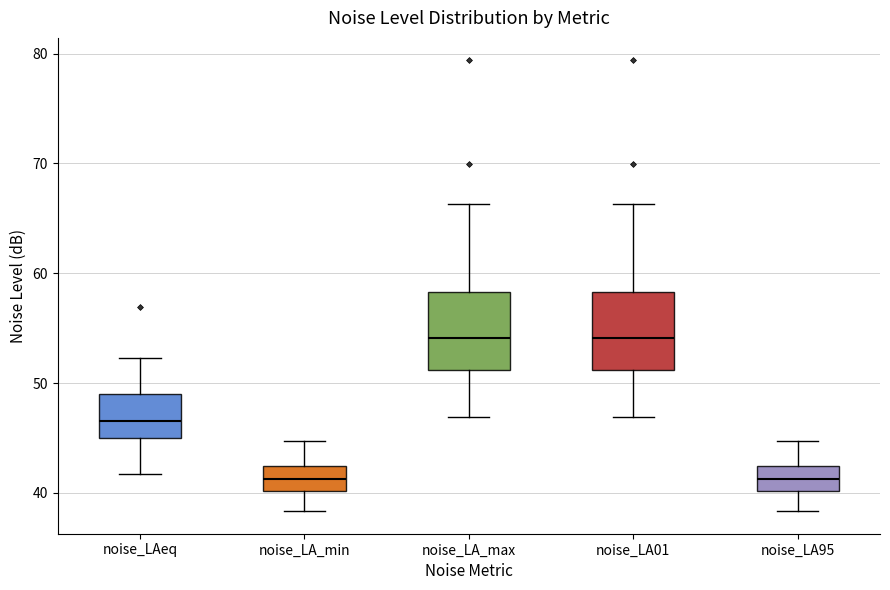

Reading left to right, transcribe this box plot: for each box, give where its median line is, the range the box spans, and where its two whiskers end, as read against the y-axis. The values are not printed on the chart, so give them approximately, as read against the axis.

noise_LAeq: median 47, box 45 to 49, whiskers 42 to 52
noise_LA_min: median 41, box 40 to 42, whiskers 38 to 45
noise_LA_max: median 54, box 51 to 58, whiskers 47 to 66
noise_LA01: median 54, box 51 to 58, whiskers 47 to 66
noise_LA95: median 41, box 40 to 42, whiskers 38 to 45